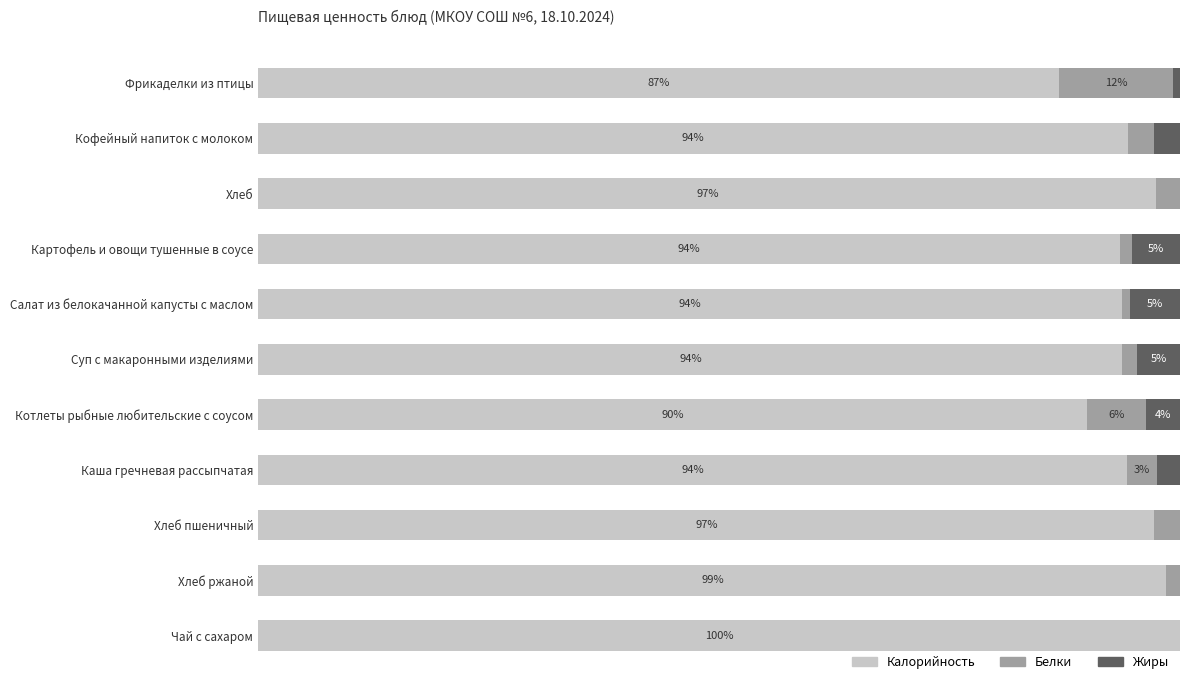

What are all the series names shown in the legend?

Калорийность, Белки, Жиры